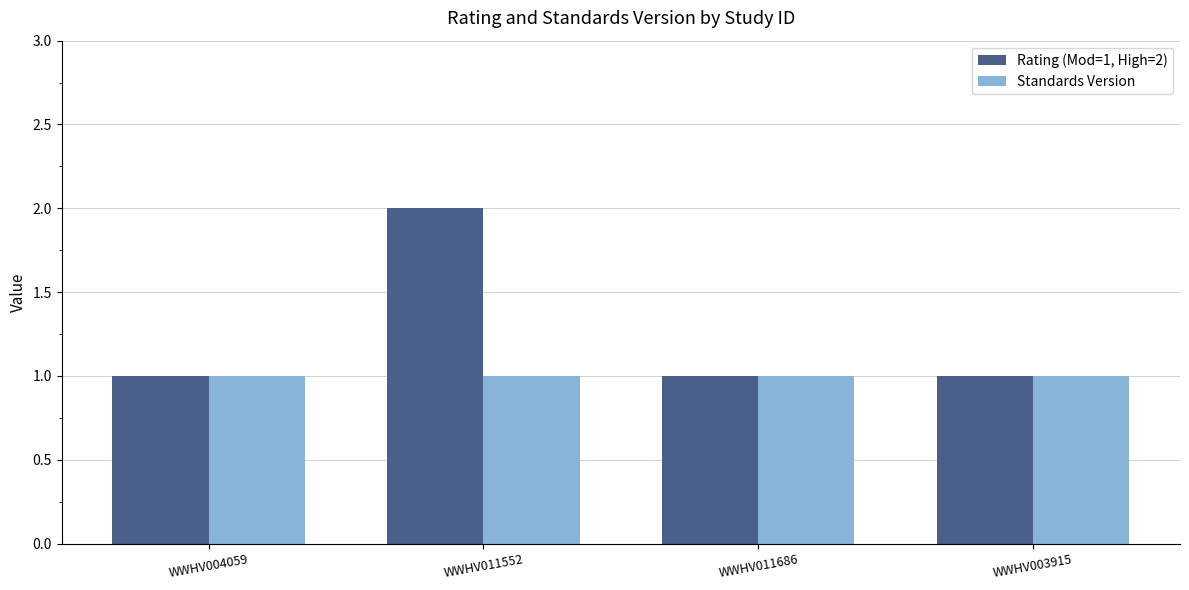

Reading right to left, extract all data points from this chart.

Rating (Mod=1, High=2): 1	1	2	1
Standards Version: 1	1	1	1